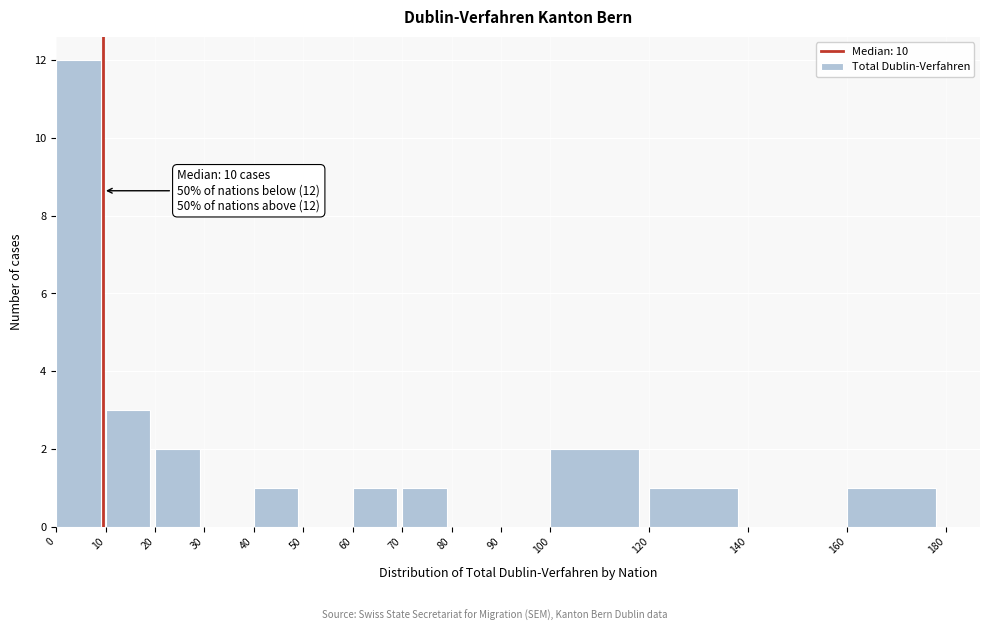

Over which range of the x-axis is the bar tallest?

0 to 10